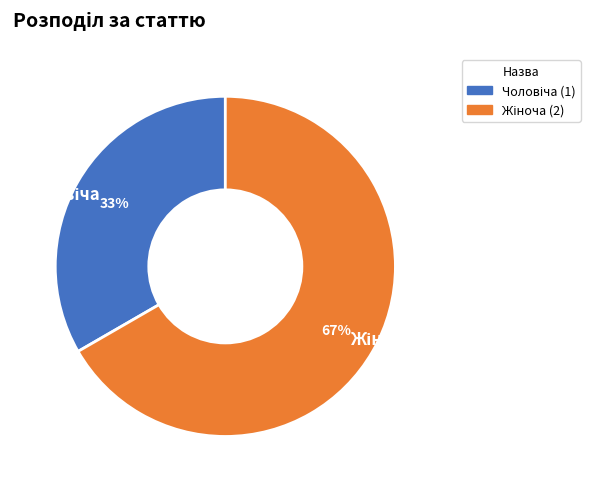

To the nearest percent, what is the average slice percentage?

50%